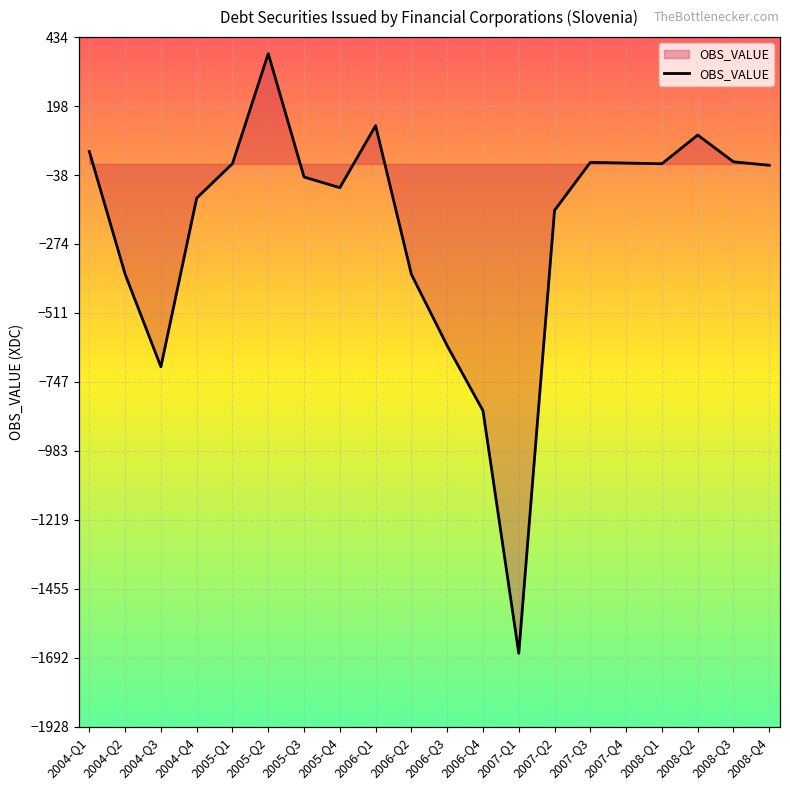

True or false: the data has more than 2 interior local peaks.

True